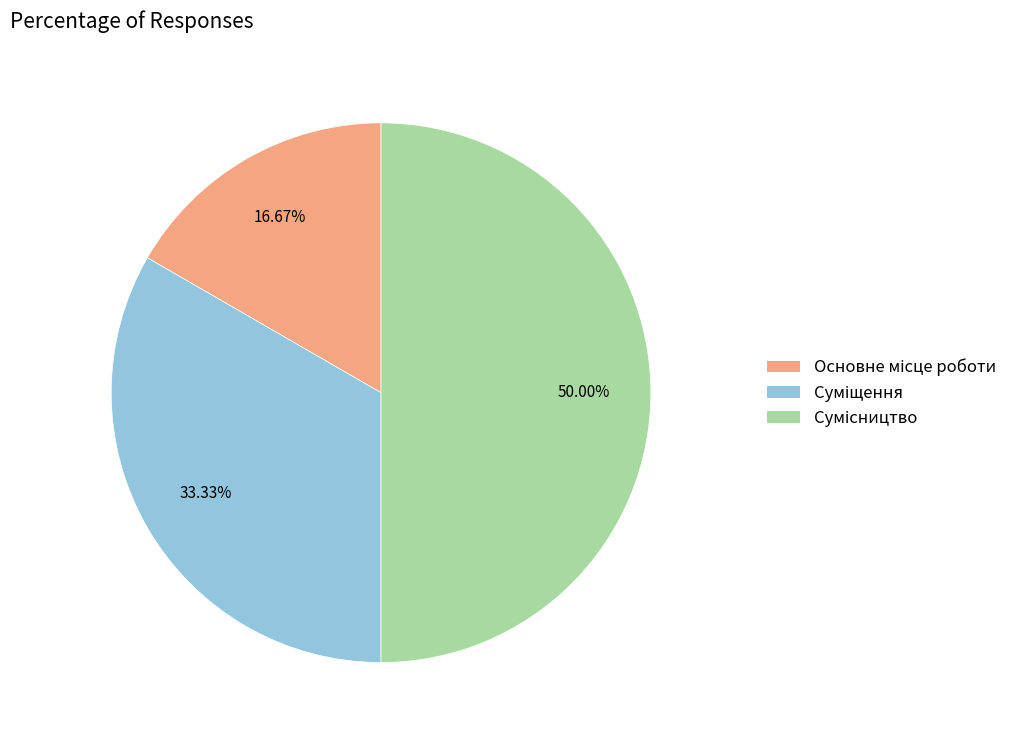

How many segments does this pie chart have?

3